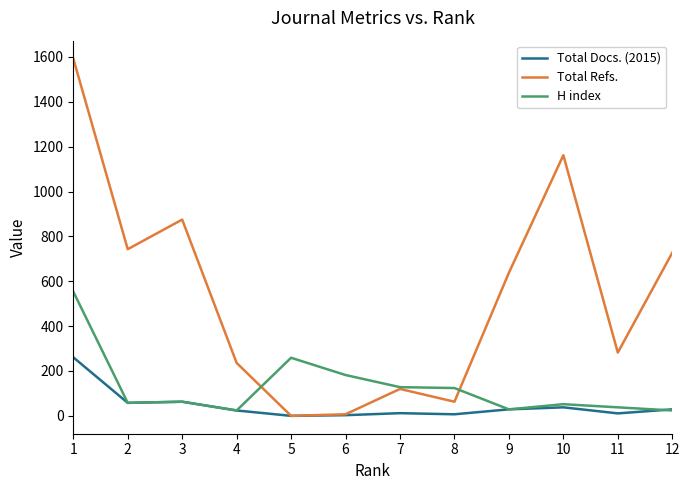

What is the difference between the maximum and minimum values in the H index series?

530